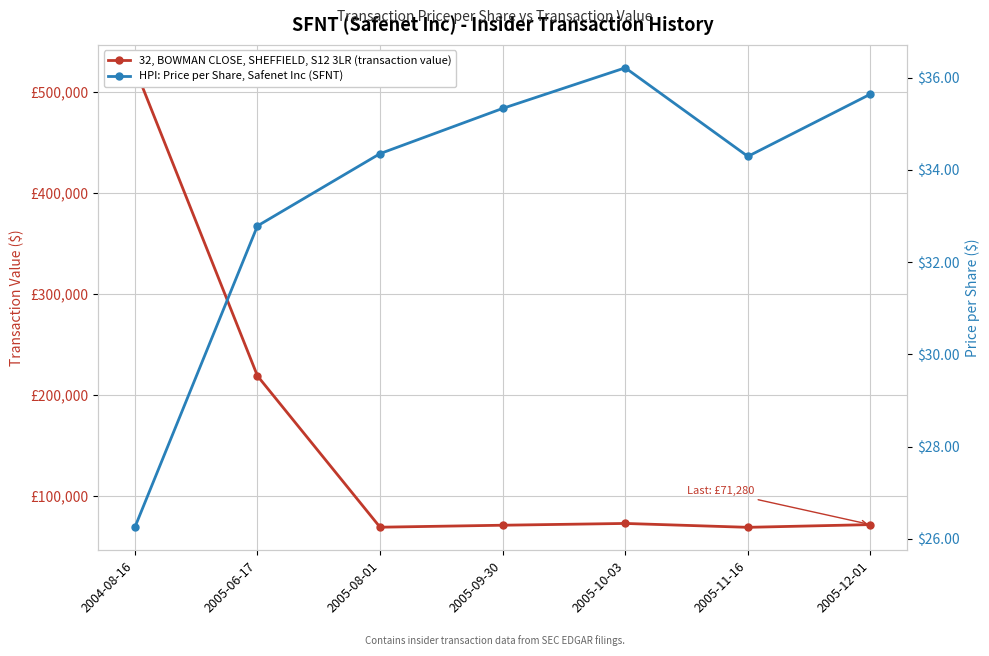

What is the lowest value of the HPI: Price per Share, Safenet Inc (SFNT) series?

26.2